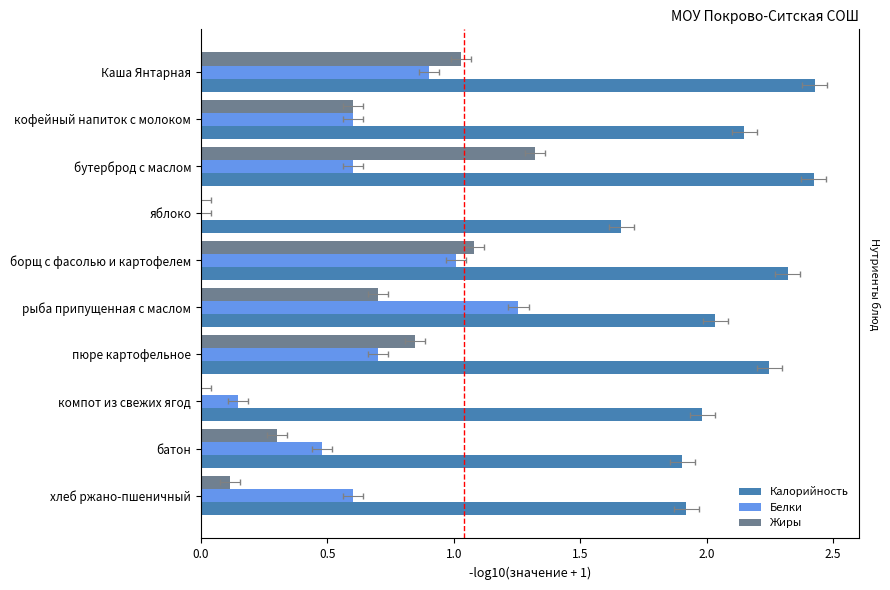

Reading left to right, transcribe all the data shown in this chart.

Калорийность: 2.4	2.1	2.4	1.7	2.3	2.0	2.2	2.0	1.9	1.9
Белки: 0.9	0.6	0.6	0.0	1.0	1.3	0.7	0.1	0.5	0.6
Жиры: 1.0	0.6	1.3	0.0	1.1	0.7	0.8	0.0	0.3	0.1